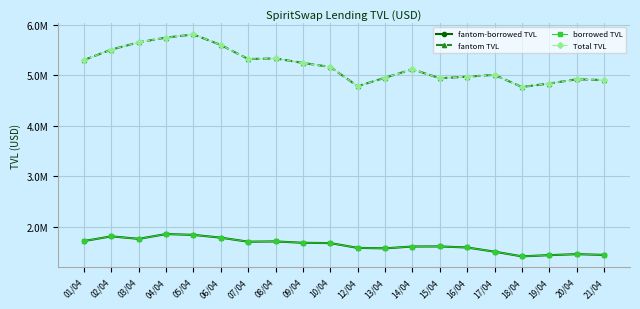

True or false: Total TVL has a value of 2239496.6 at 02/04.

False